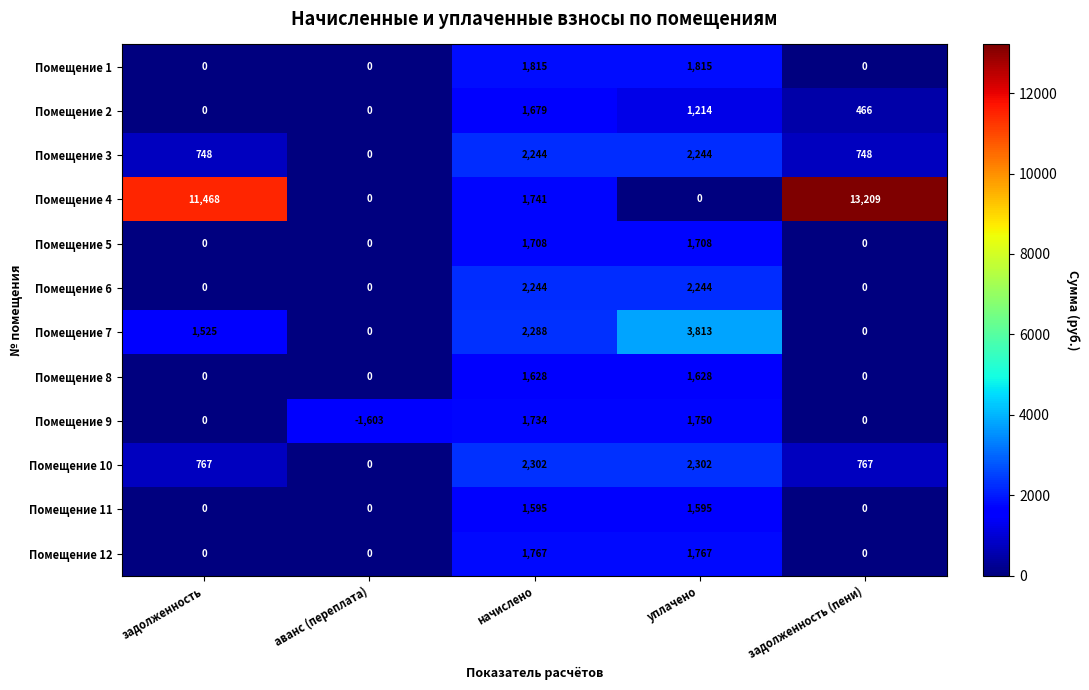

The value of Помещение 5 at задолженность is -995. True or false?

False